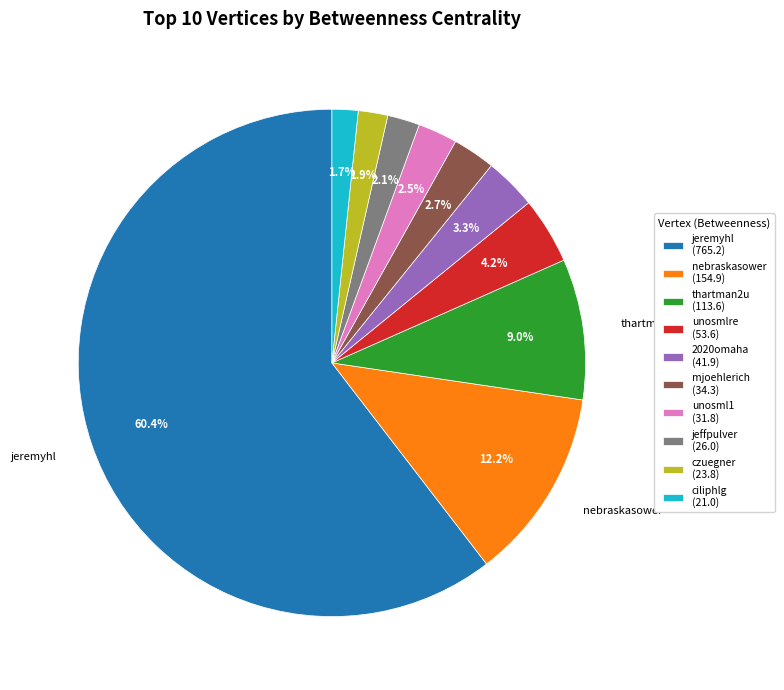

Is there a majority slice in this chart?

Yes